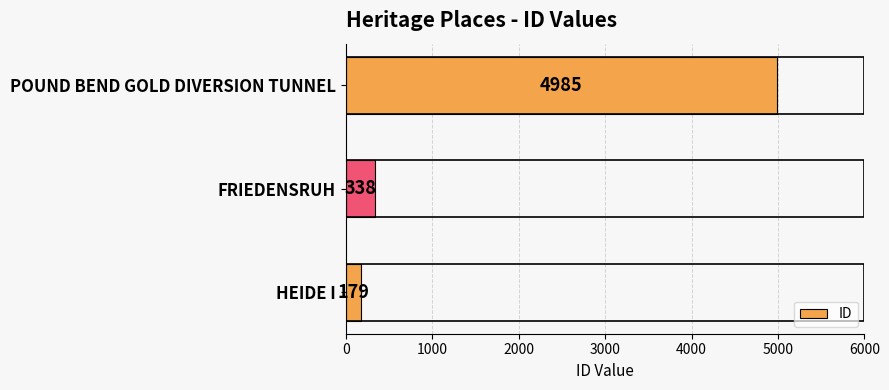

At which label is the value closest to 2582?

FRIEDENSRUH